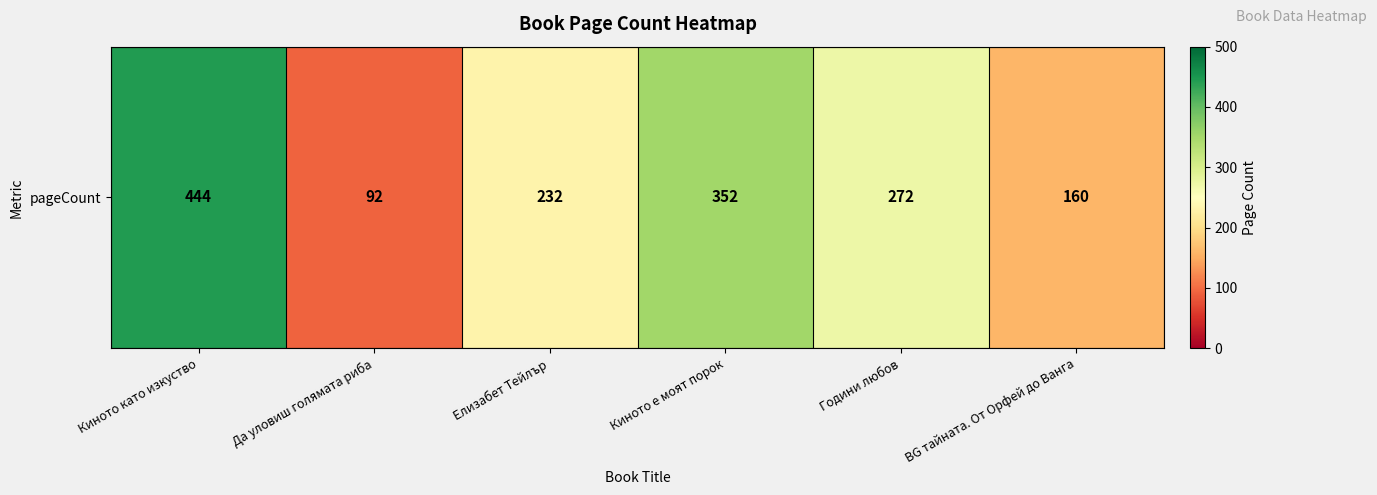

Which label corresponds to the smallest value in the chart?

Да уловиш голямата риба